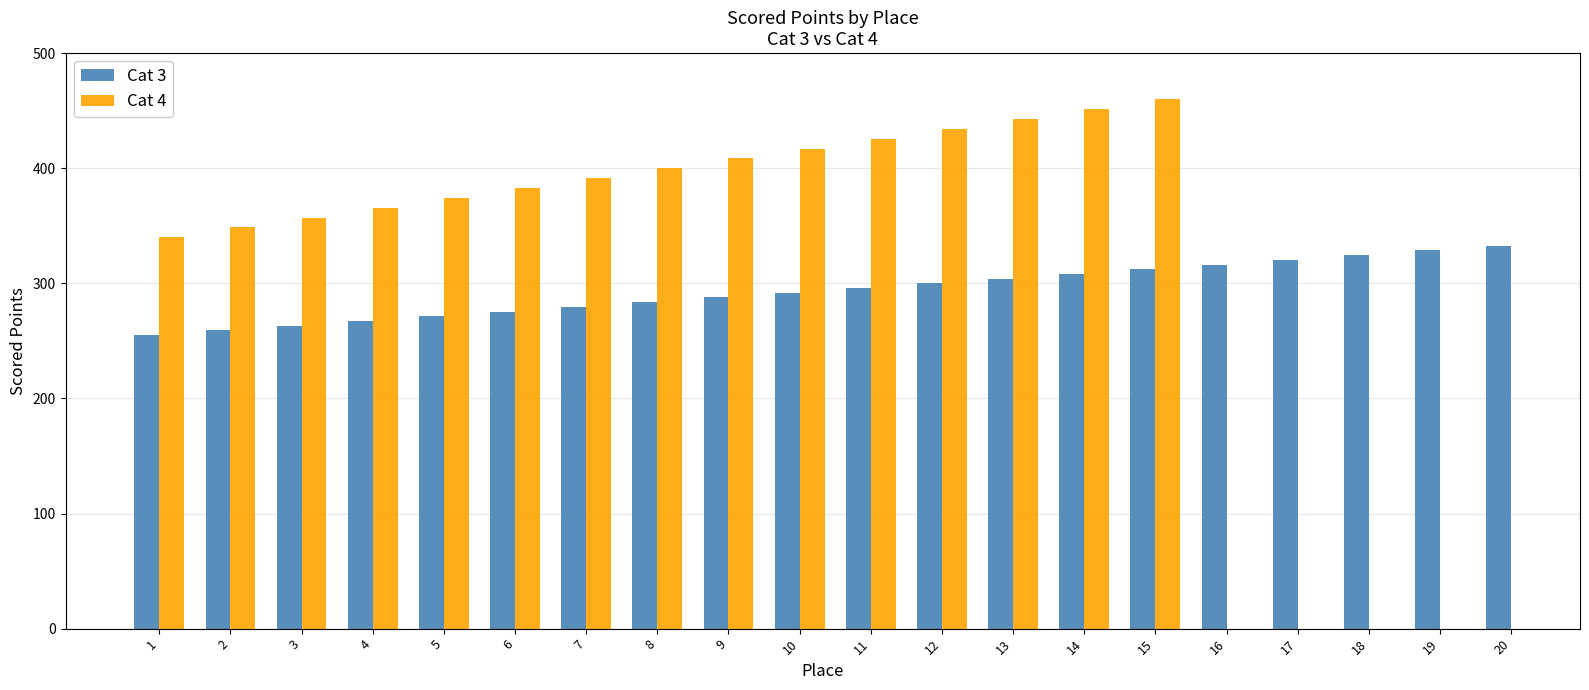

How many data points in Cat 4 are less than 425?

10